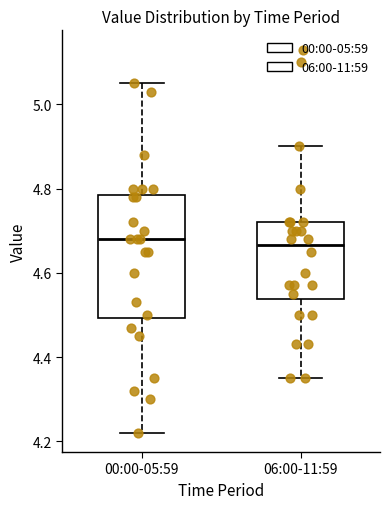

Which box is the tallest, from its lower edge to its upper edge?

00:00-05:59